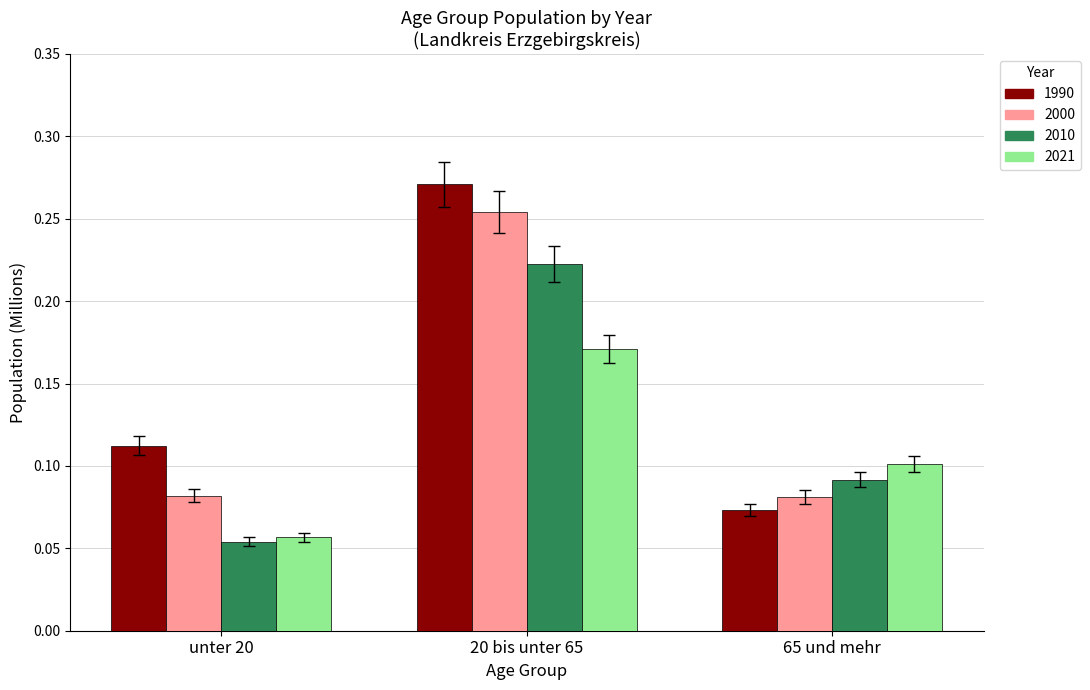

At which category is the sum across all series the highest?

20 bis unter 65